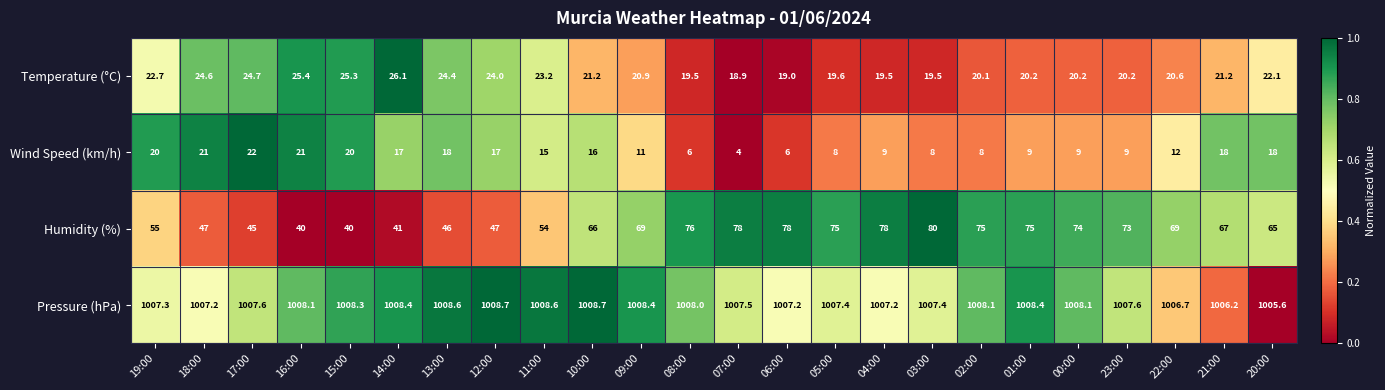

At which label does Pressure (hPa) reach its minimum?

20:00